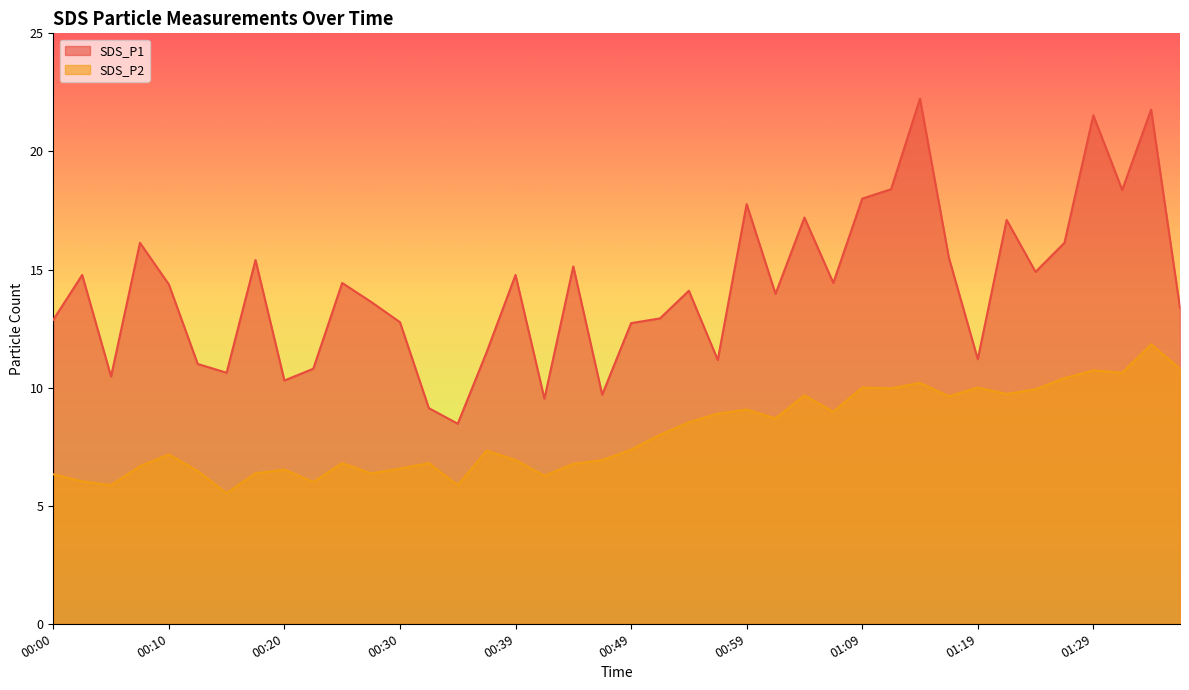

How many distinct data groups are displayed?

2